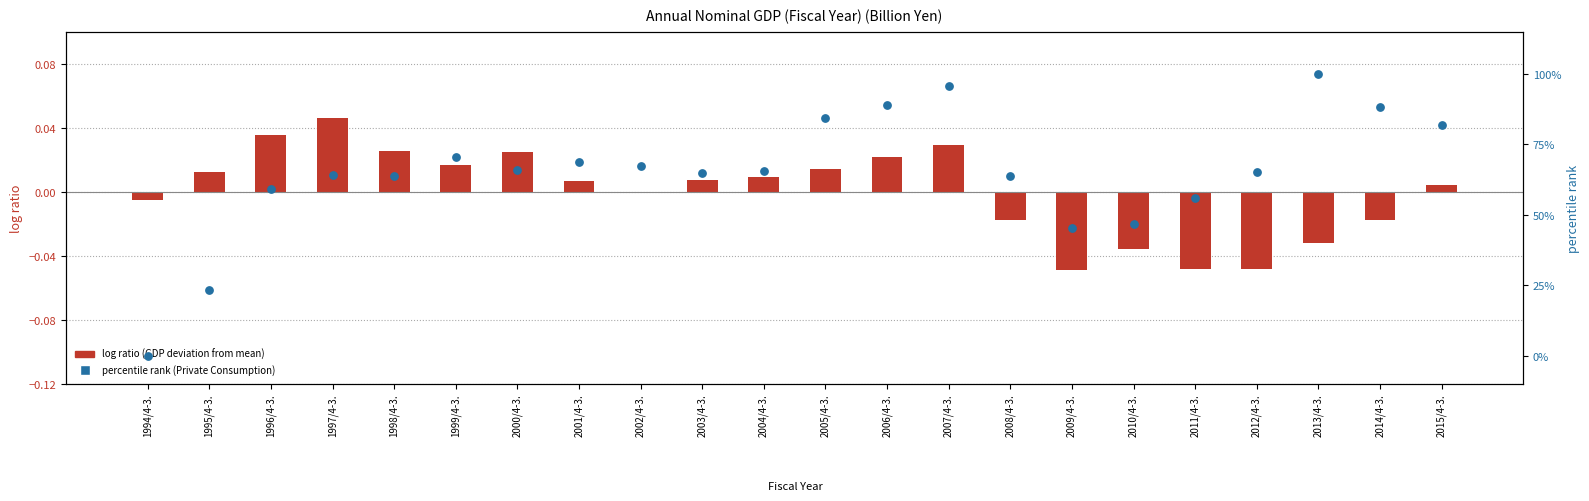

Is the value of percentile rank (Private Consumption) at 2012/4-3. greater than the value of log ratio (GDP deviation from mean) at 2006/4-3.?

Yes